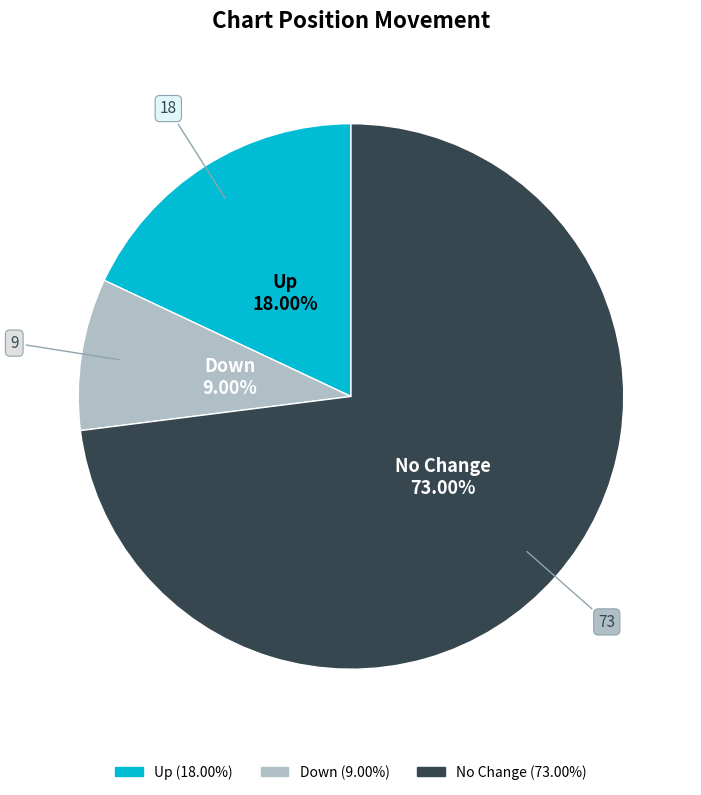

Is there a majority slice in this chart?

Yes